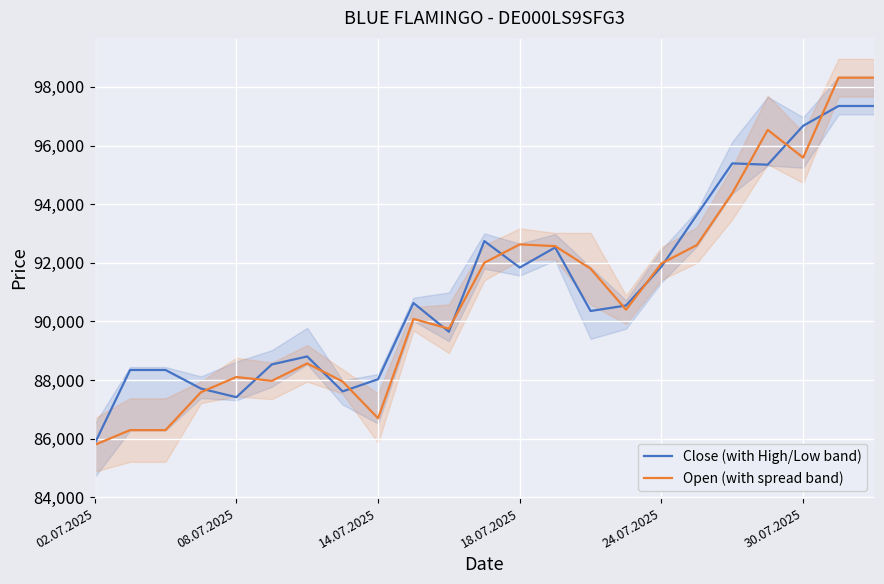

What is the approximate value of Open (with spread band) at 14.07.2025?

86700